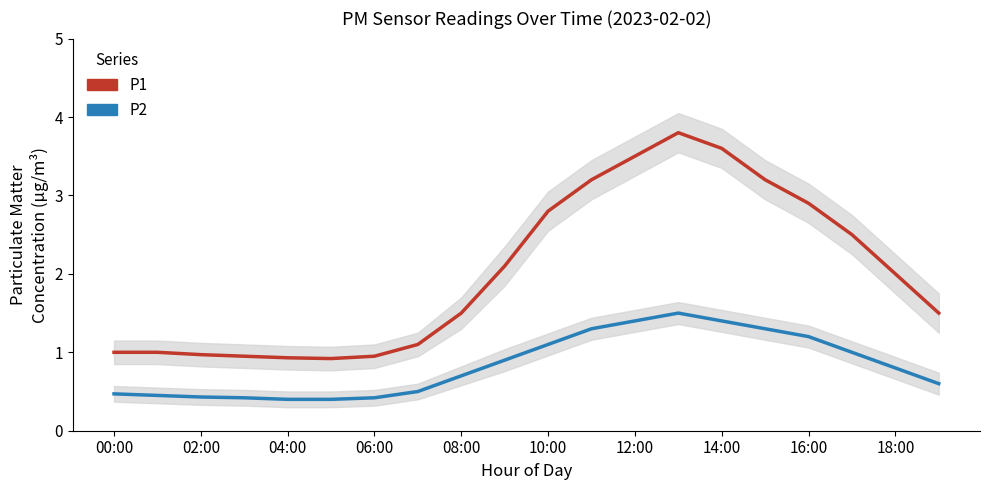

Rank the series at 14:00 from highest to lowest value.

P1, P2